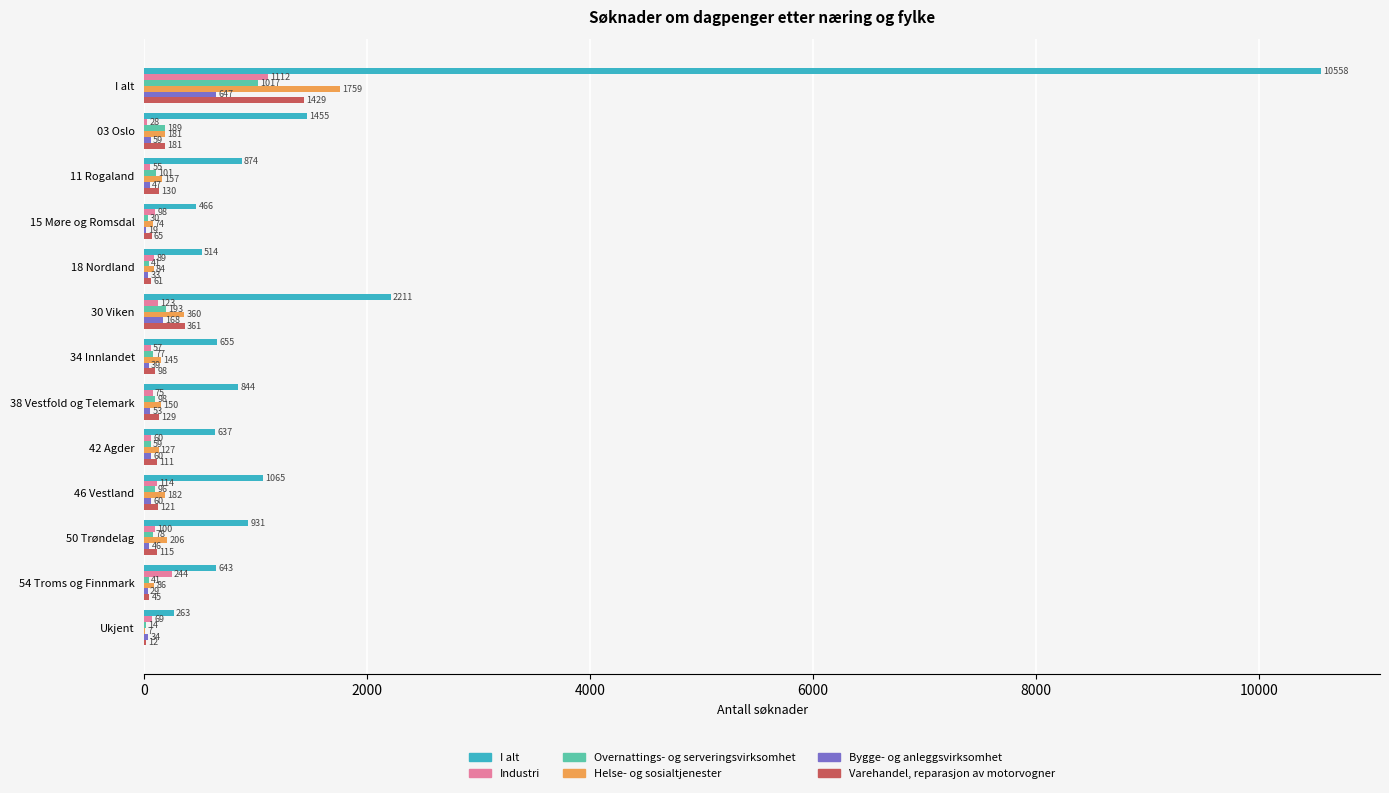

What is the sum of the Bygge- og anleggsvirksomhet values at 42 Agder and 30 Viken?

228